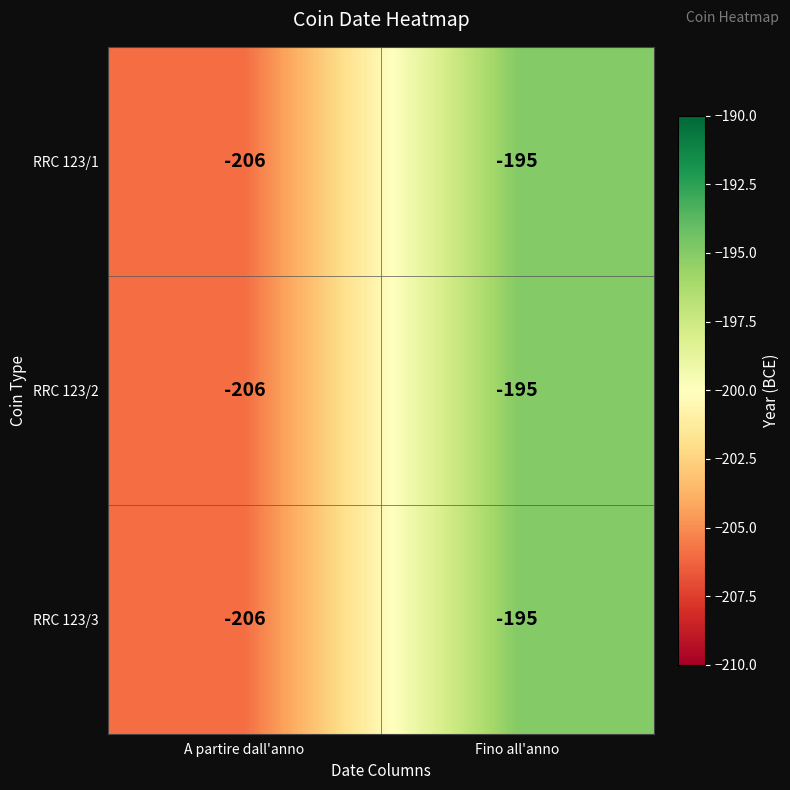

Reading left to right, transcribe all the data shown in this chart.

RRC 123/1: A partire dall'anno=-206	Fino all'anno=-195
RRC 123/2: A partire dall'anno=-206	Fino all'anno=-195
RRC 123/3: A partire dall'anno=-206	Fino all'anno=-195